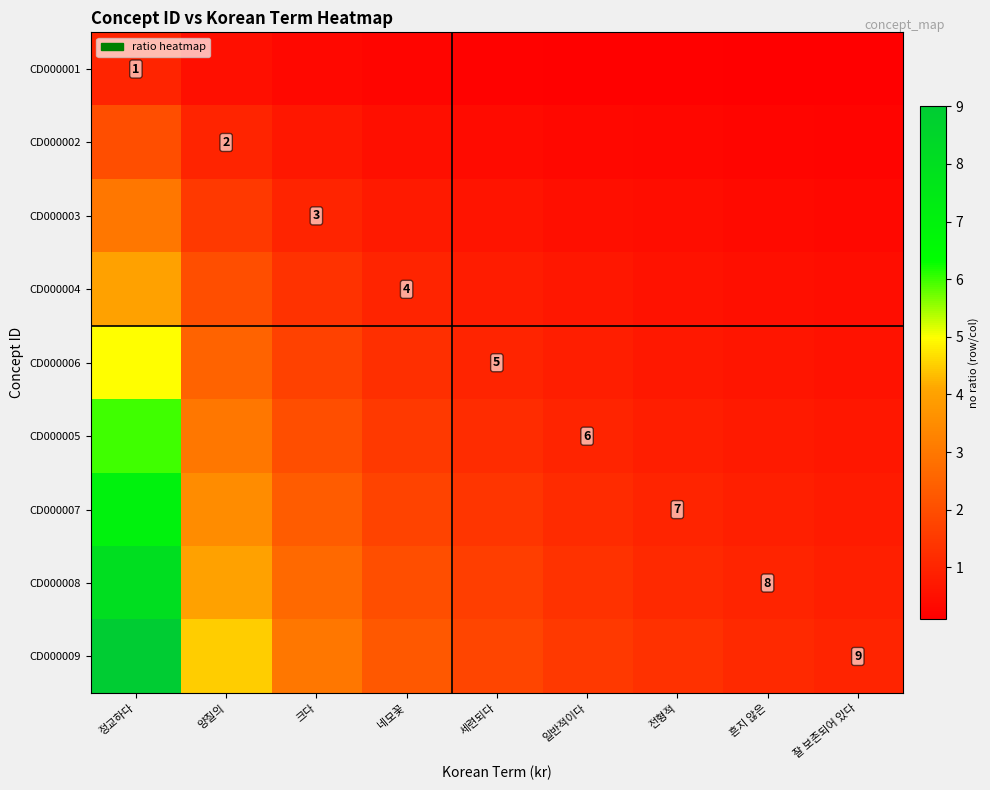

What is the minimum value shown in the chart?

0.1